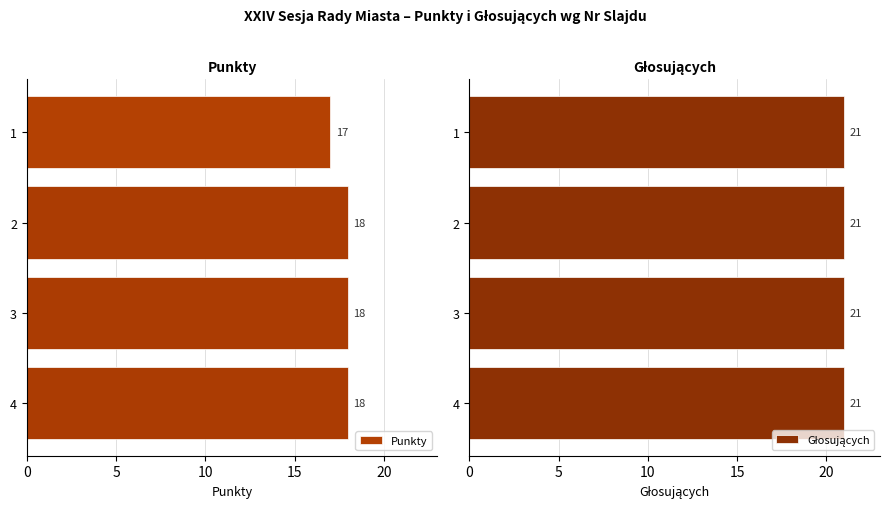

Which series has the largest total across all categories?

Punkty